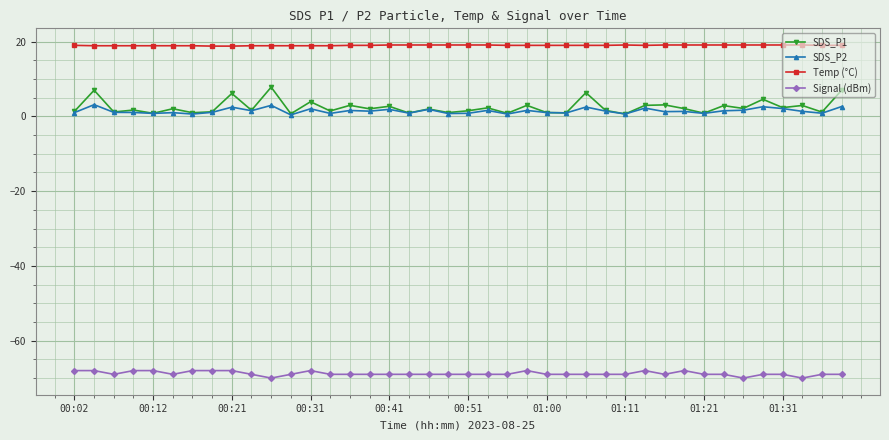

Which series has the largest total across all categories?

Temp (°C)